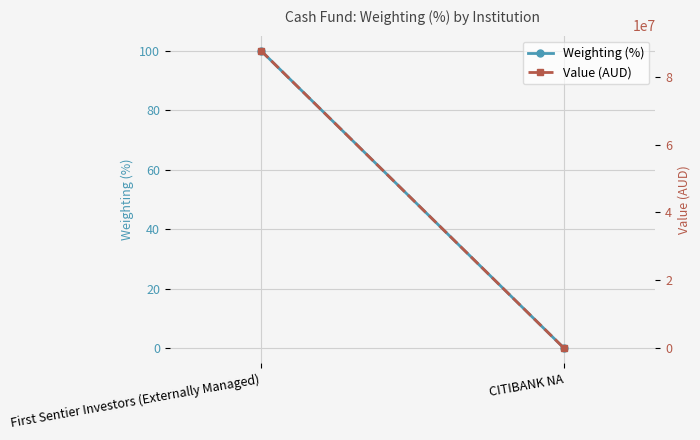

Is it true that Weighting (%) equals -0.1 at CITIBANK NA?

True